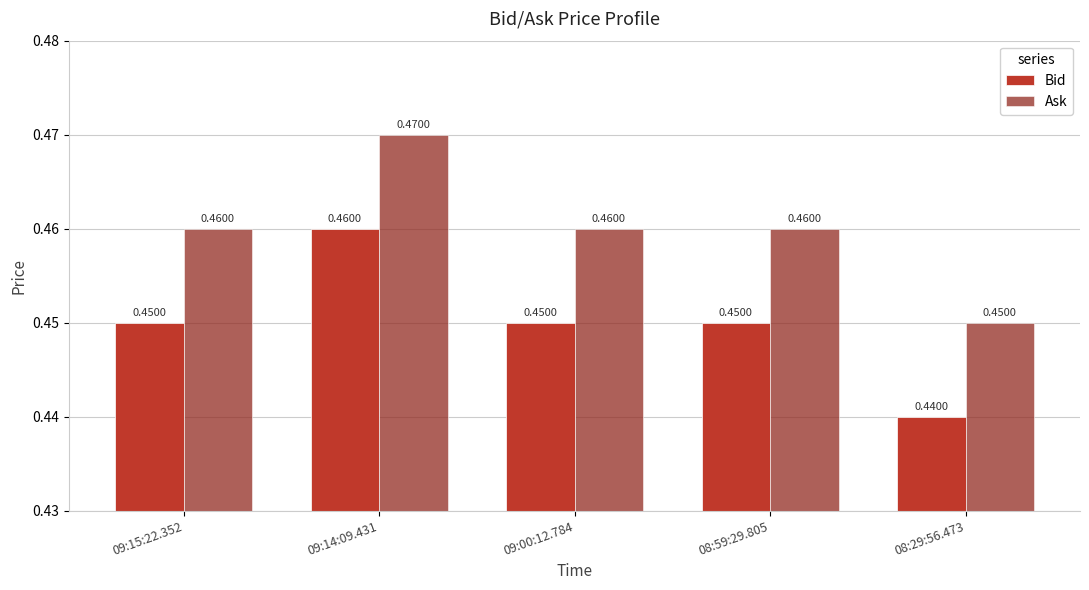

What is the sum of all Ask values?

2.3